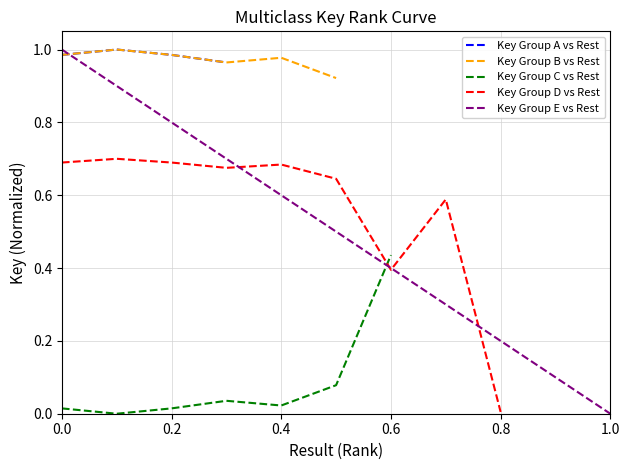

True or false: Key Group E vs Rest has a value of 1.3 at 0.0.

False